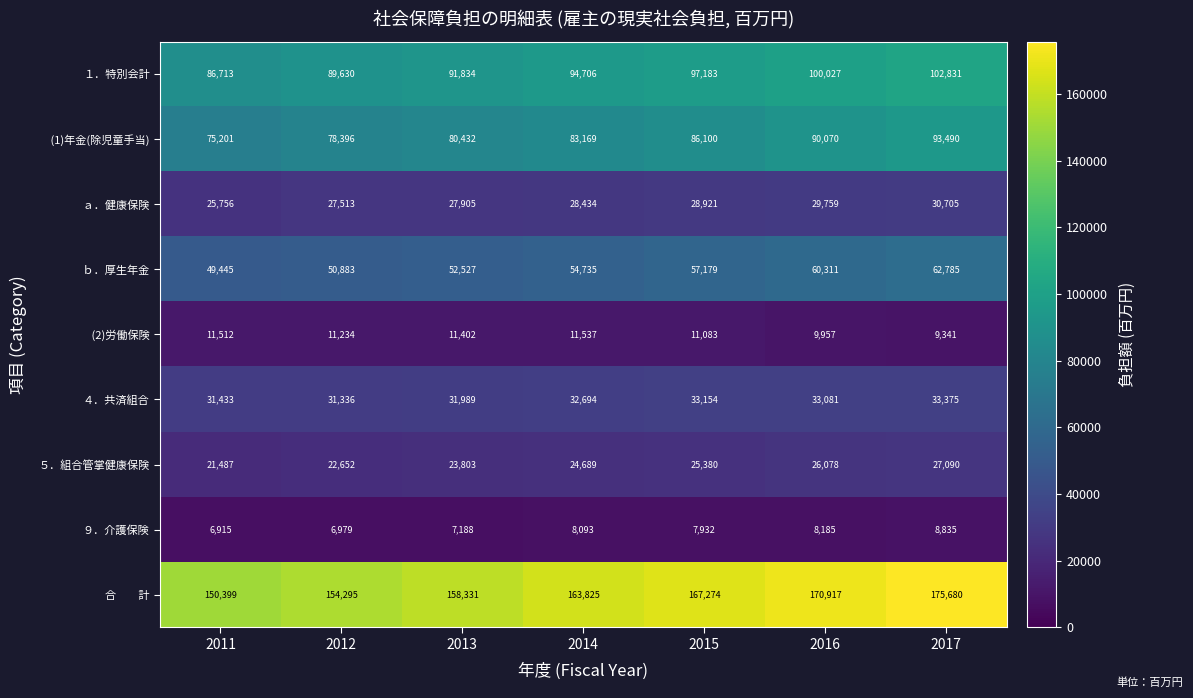

At how many categories does at least one series exceed 130217?

7